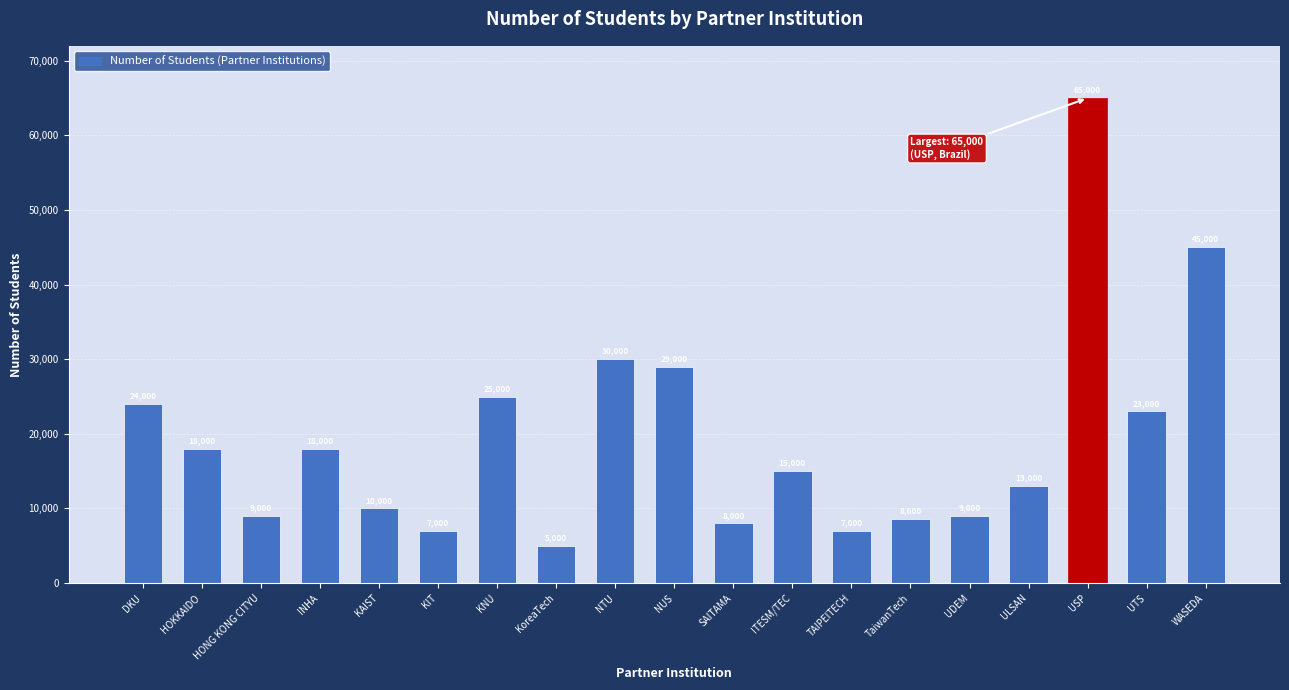

What position from the right is UTS?

2